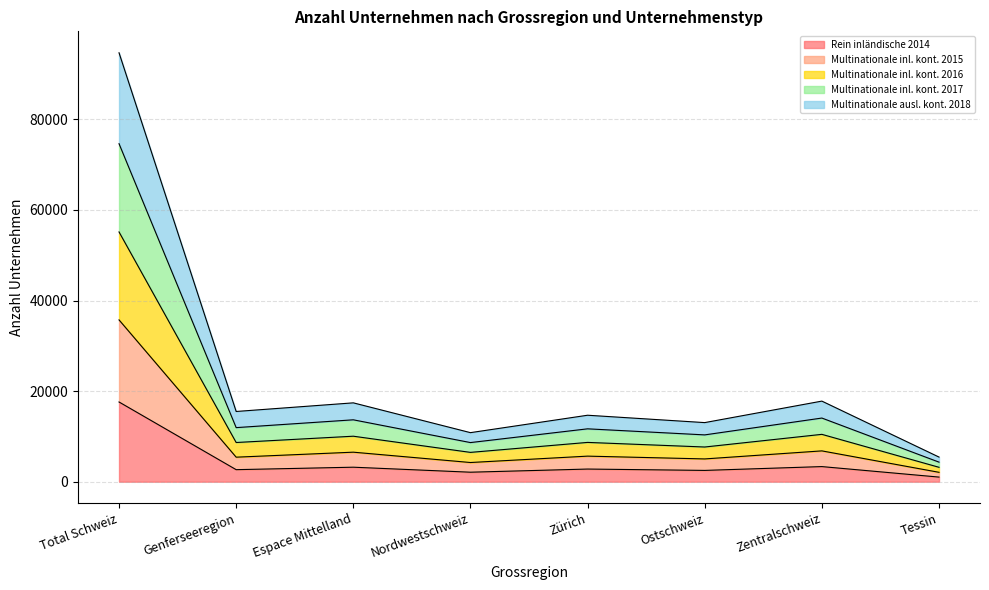

What is the total value across all series at Genferseeregion?

15503